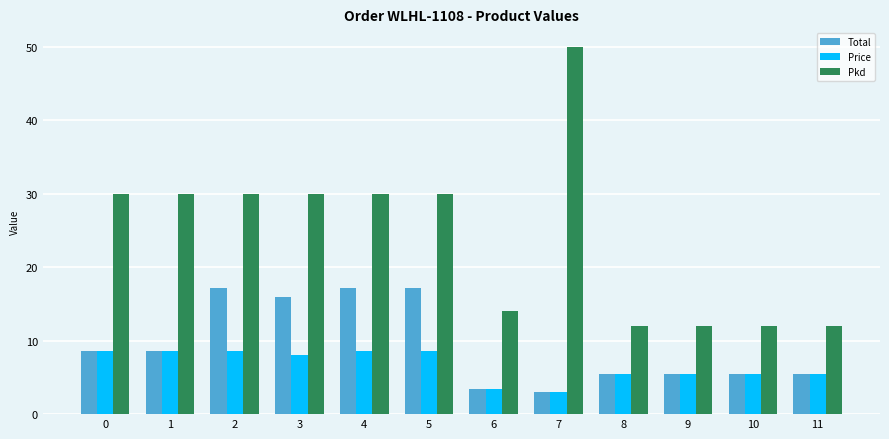

Does the chart contain any negative values?

No